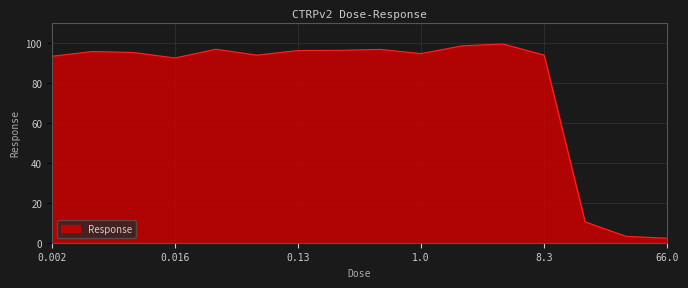

What is the greatest value displayed?

99.3